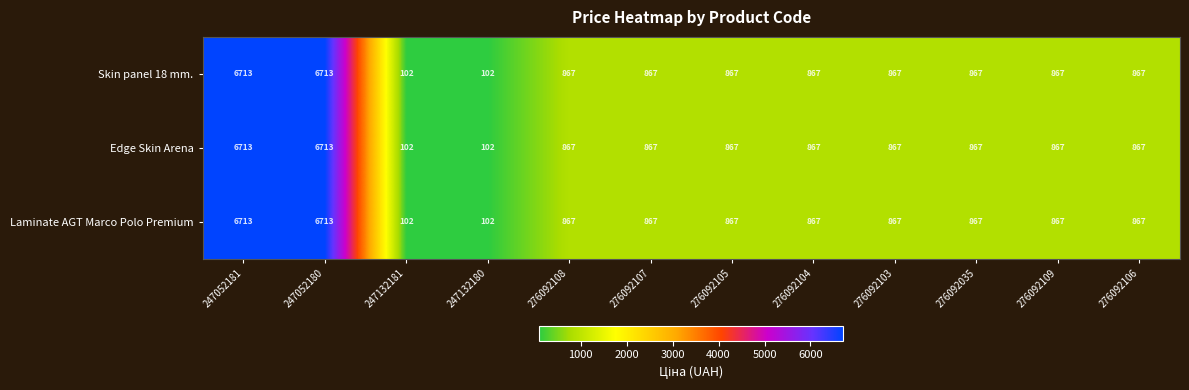

What is the sum of all Laminate AGT Marco Polo Premium values?

20566